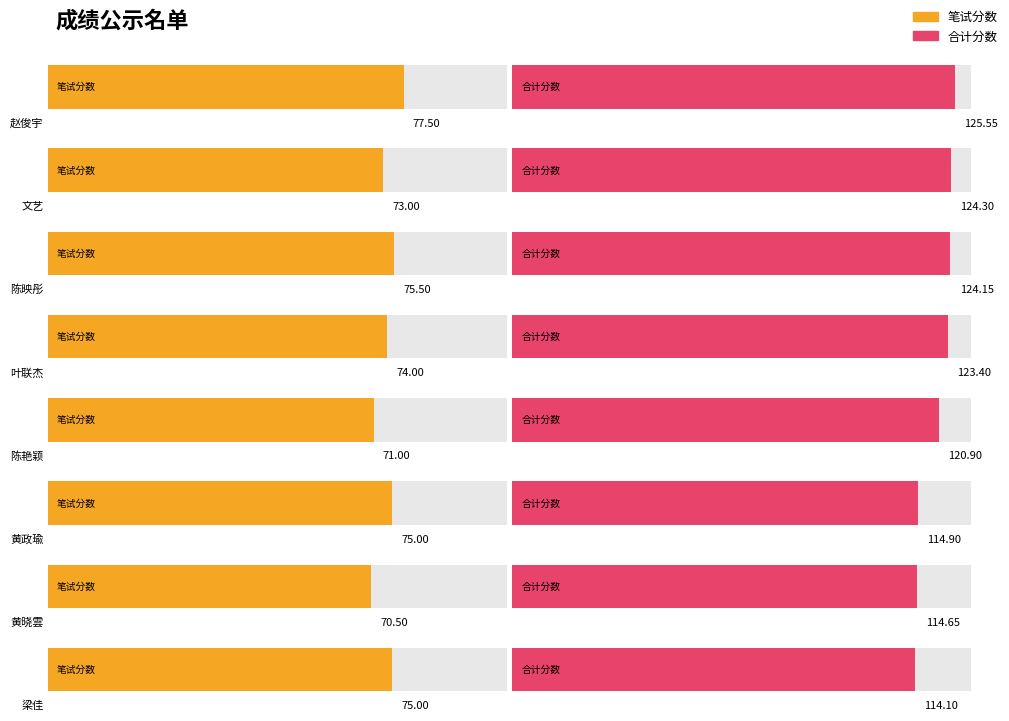

At which category is the sum across all series the highest?

赵俊宇